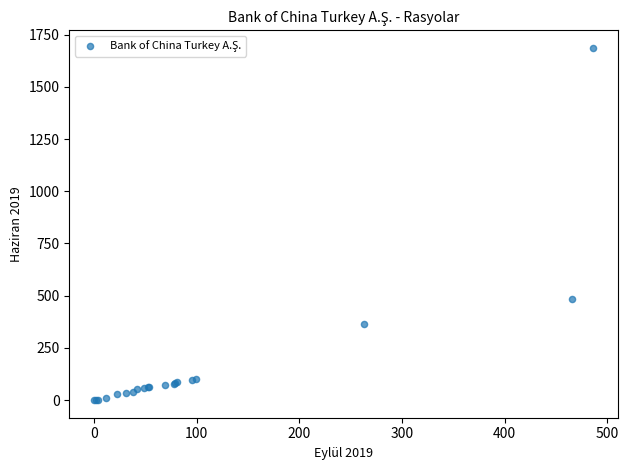

What Y value in the scatter plot is closest to 843?

482.7